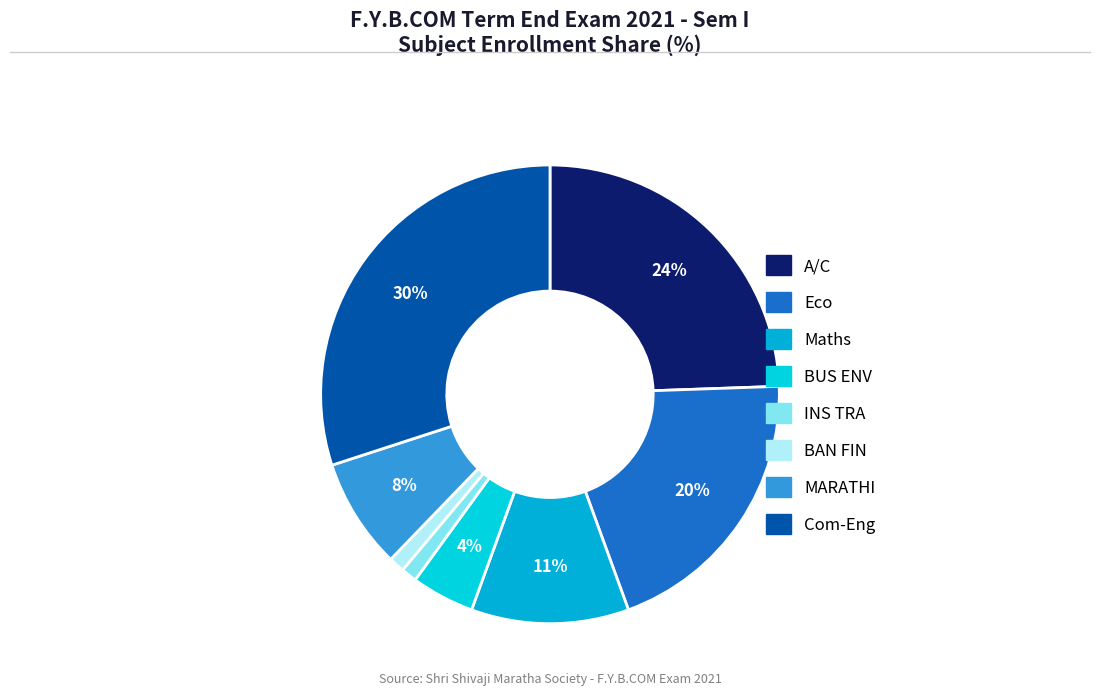

How many segments does this pie chart have?

8